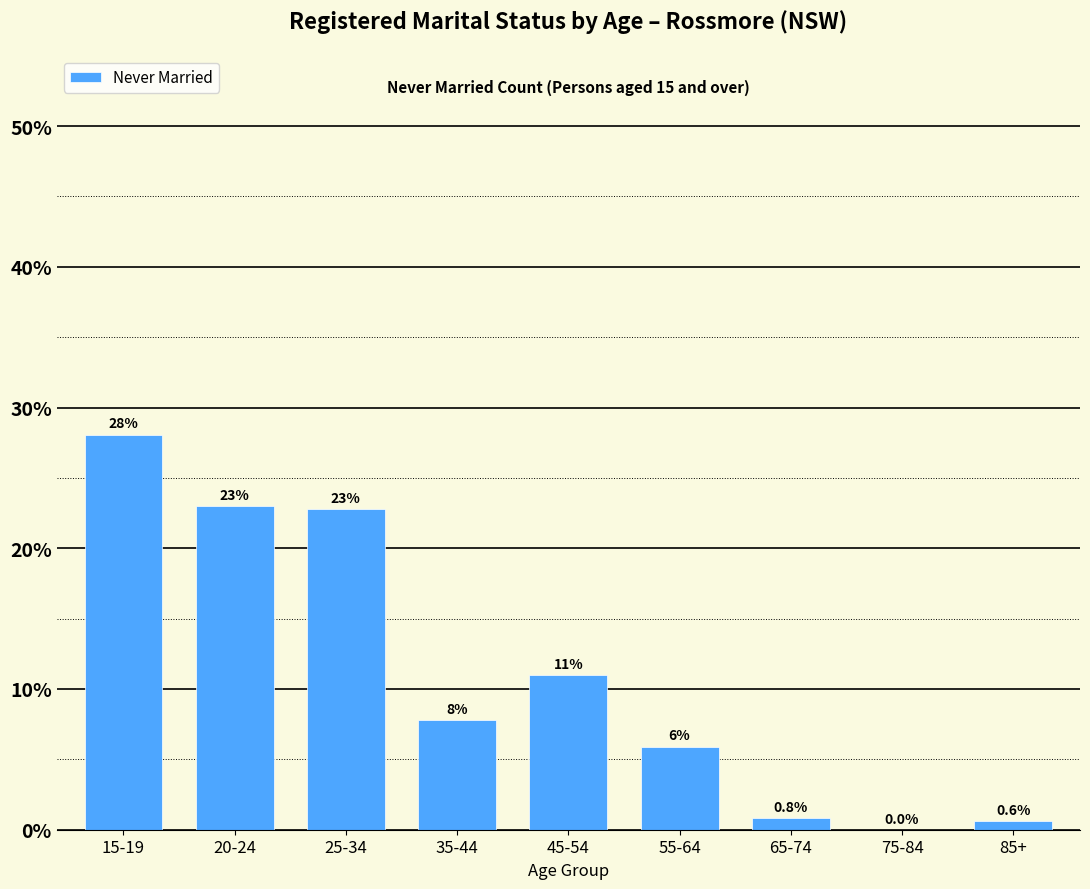

Reading left to right, extract all data points from this chart.

15-19=28.1	20-24=23.0	25-34=22.8	35-44=7.8	45-54=11.0	55-64=5.9	65-74=0.8	75-84=0.0	85+=0.6